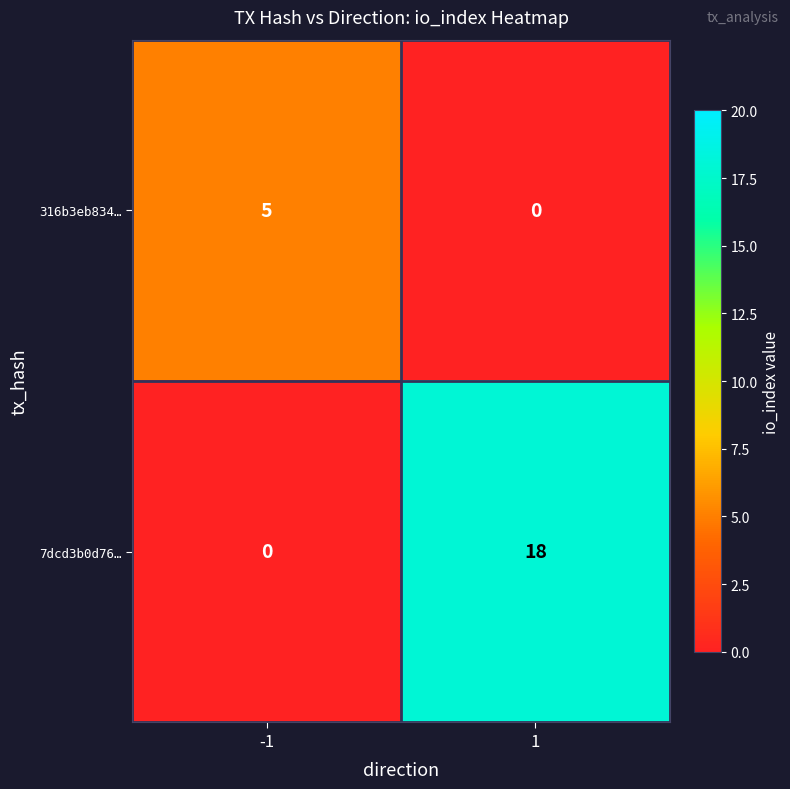

Rank the series by their average value, from lowest to highest.

316b3eb834…, 7dcd3b0d76…